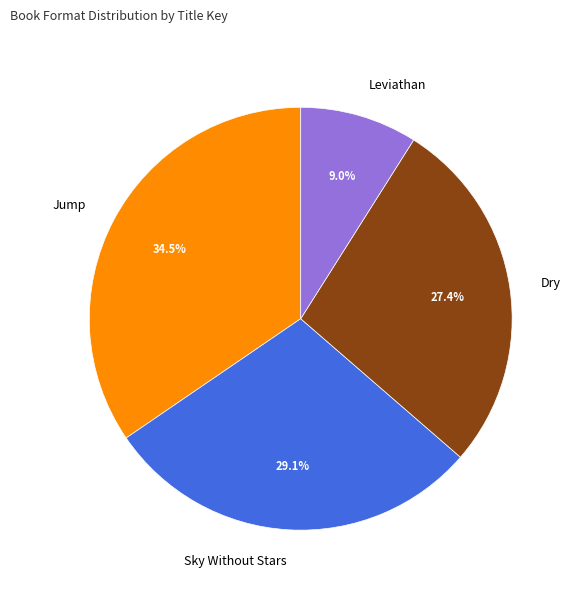

What percentage is the Dry slice, to the nearest percent?

27%